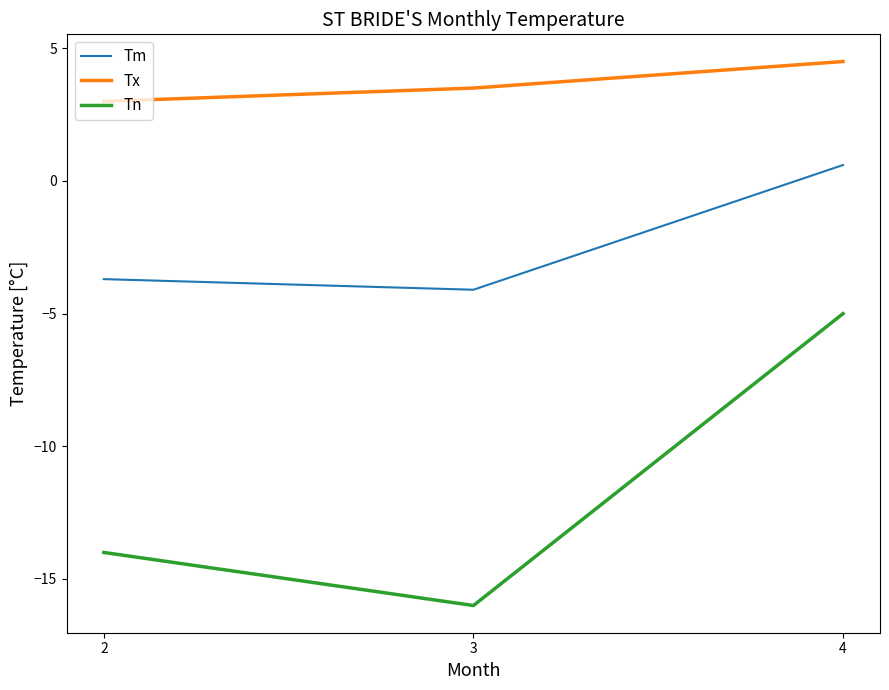

At which label is Tn closest to -10?

2